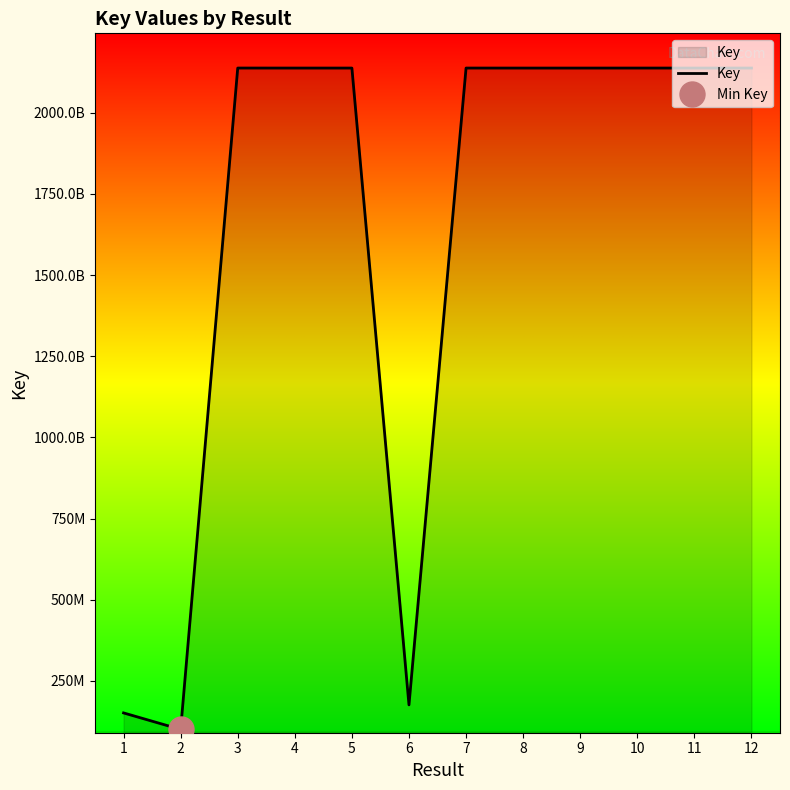

Rank the categories by value from highest to lowest.

3, 12, 7, 10, 11, 4, 5, 8, 9, 6, 1, 2